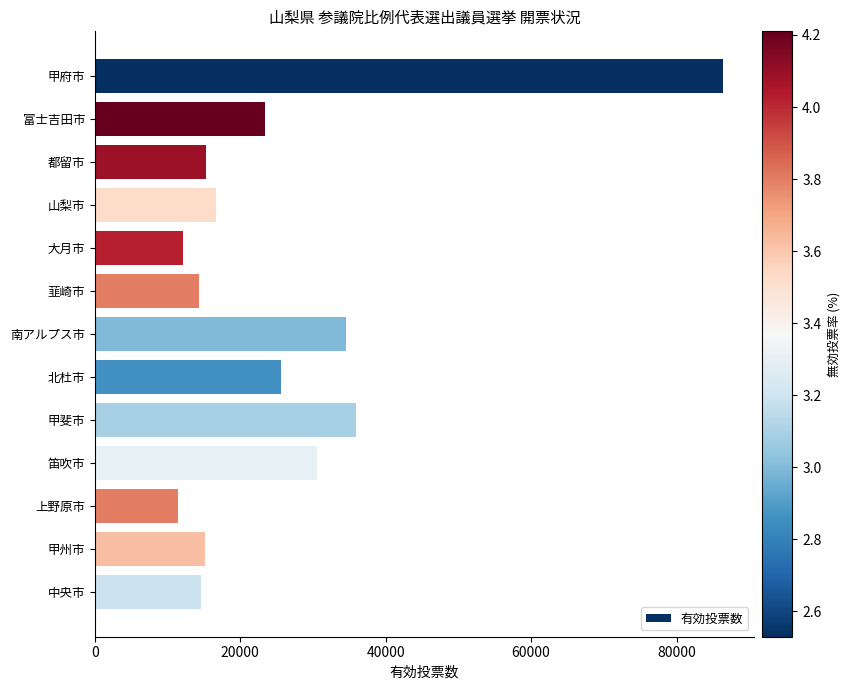

What is the value of the 3rd bar from the top?

15255